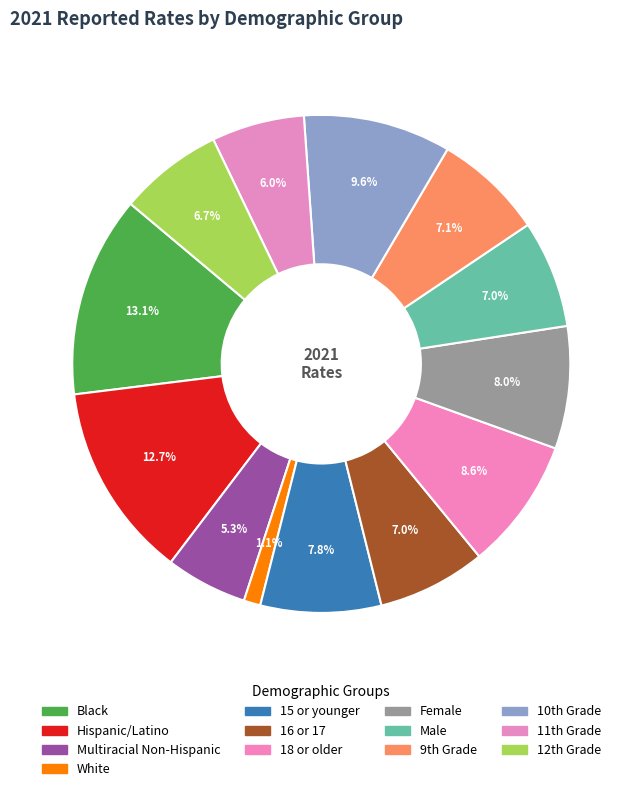

To the nearest percent, what is the difference between the 18 or older and Black slice percentages?

5%